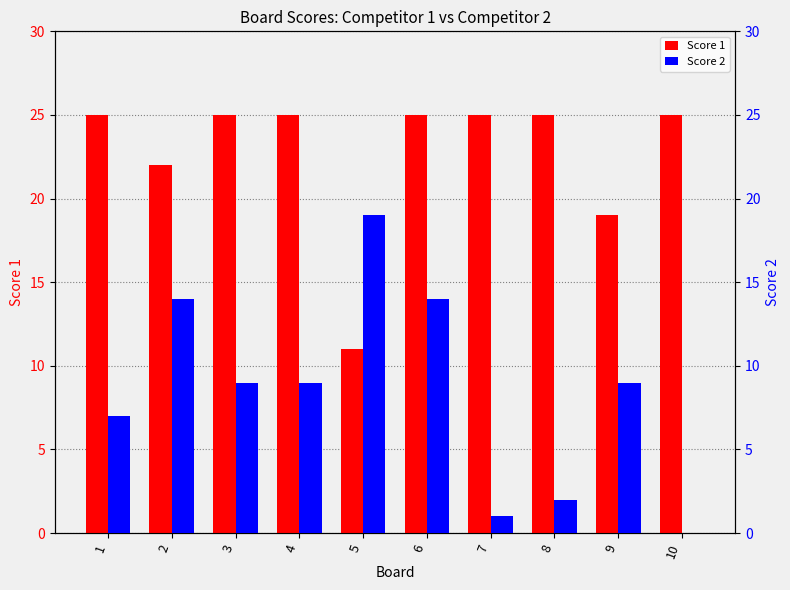

Between 2 and 9, which series saw the biggest shift?

Score 2